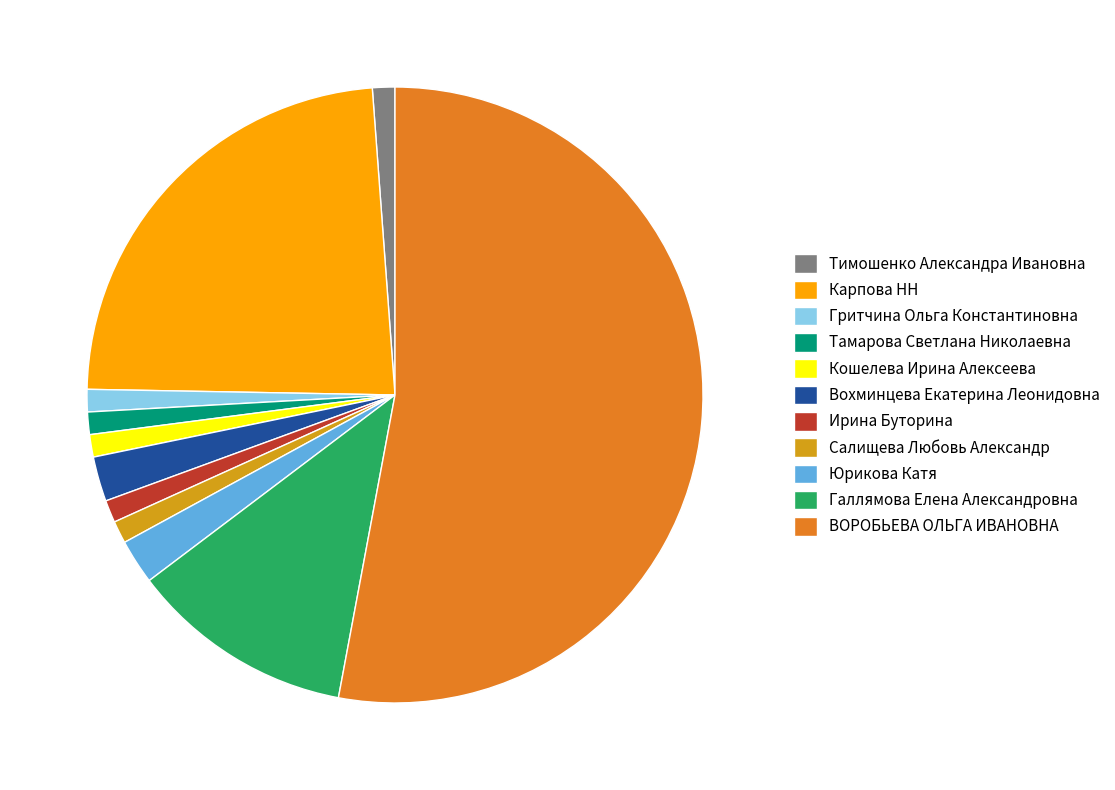

Is the sum of Тамарова Светлана Николаевна and Тимошенко Александра Ивановна greater than half?

No